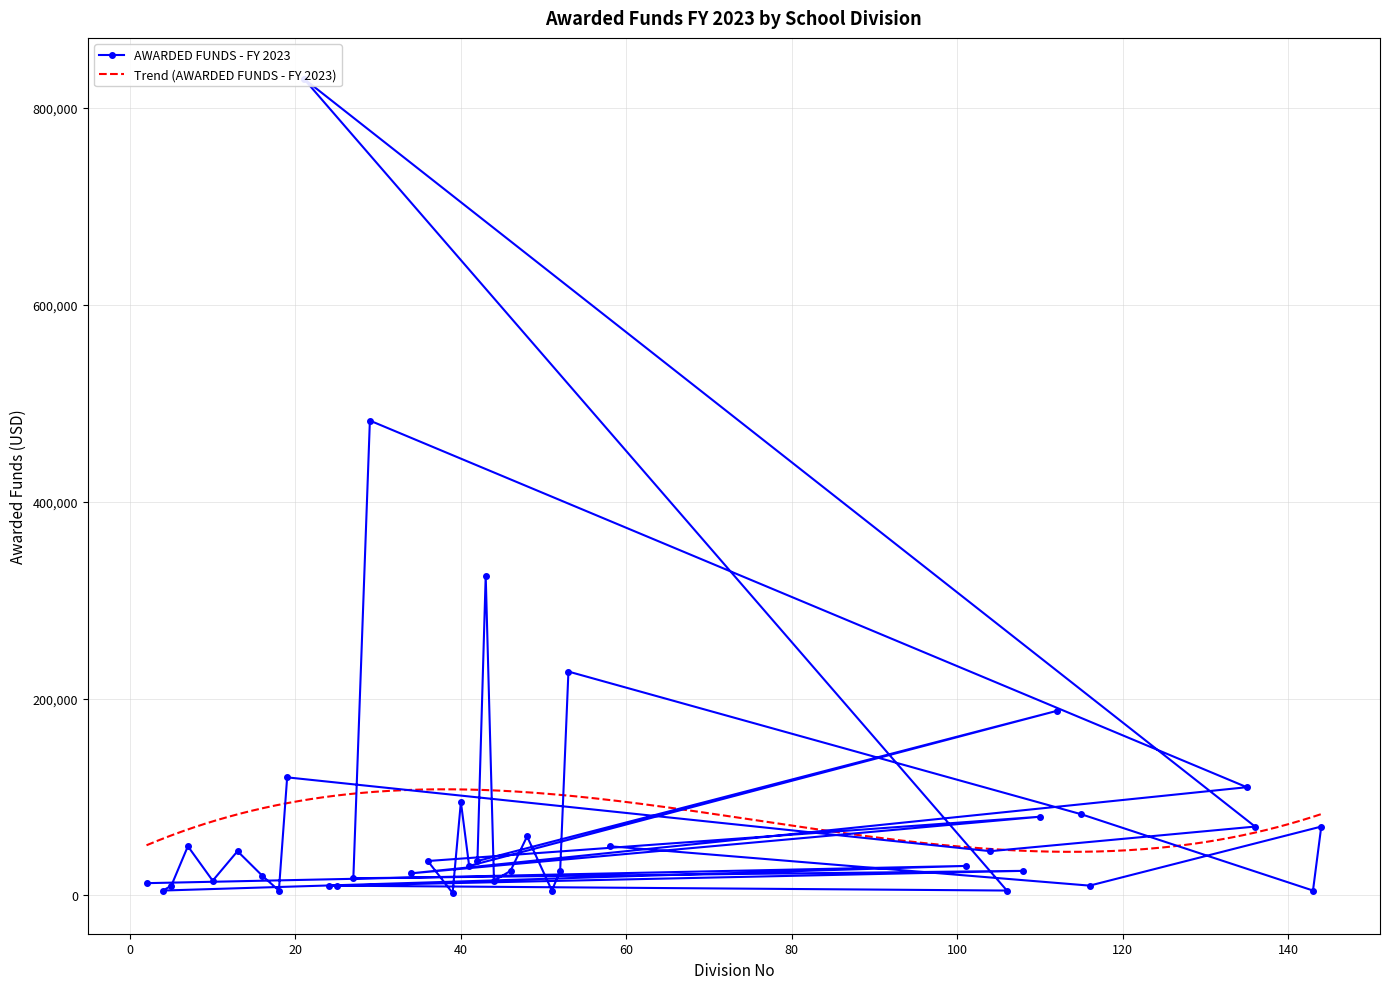

What is the maximum value for Trend (AWARDED FUNDS - FY 2023)?

107876.5